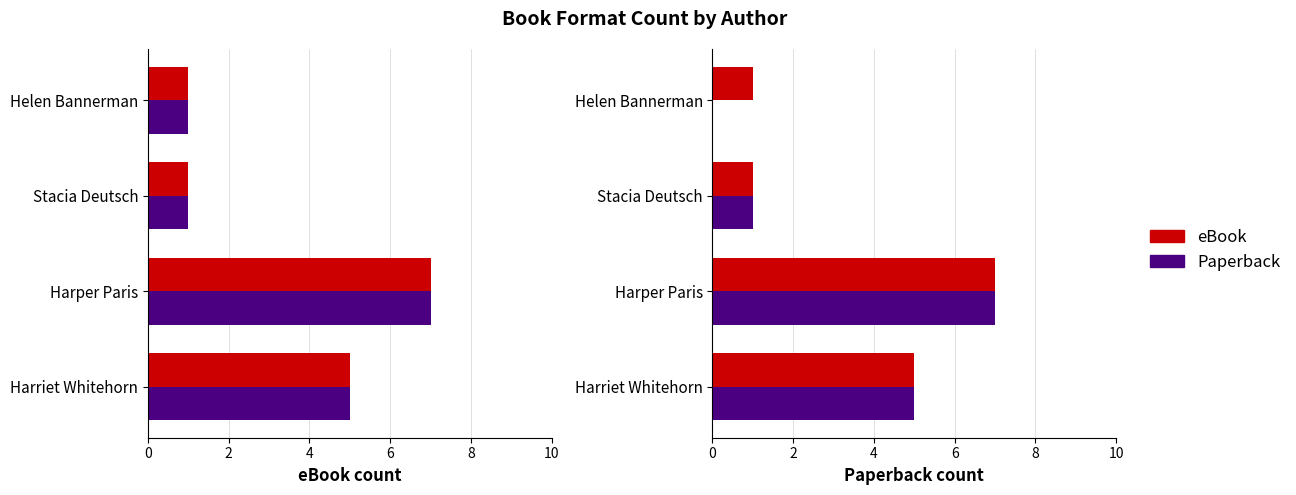

How many positive values does the Paperback series have?

3